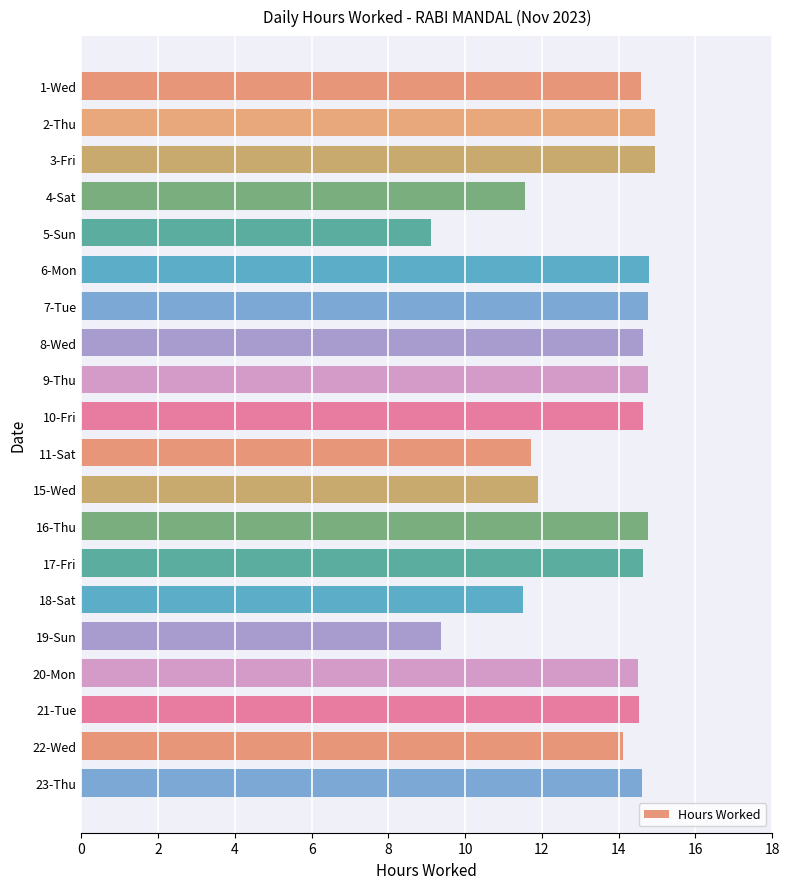

Which has a higher value, 21-Tue or 18-Sat?

21-Tue